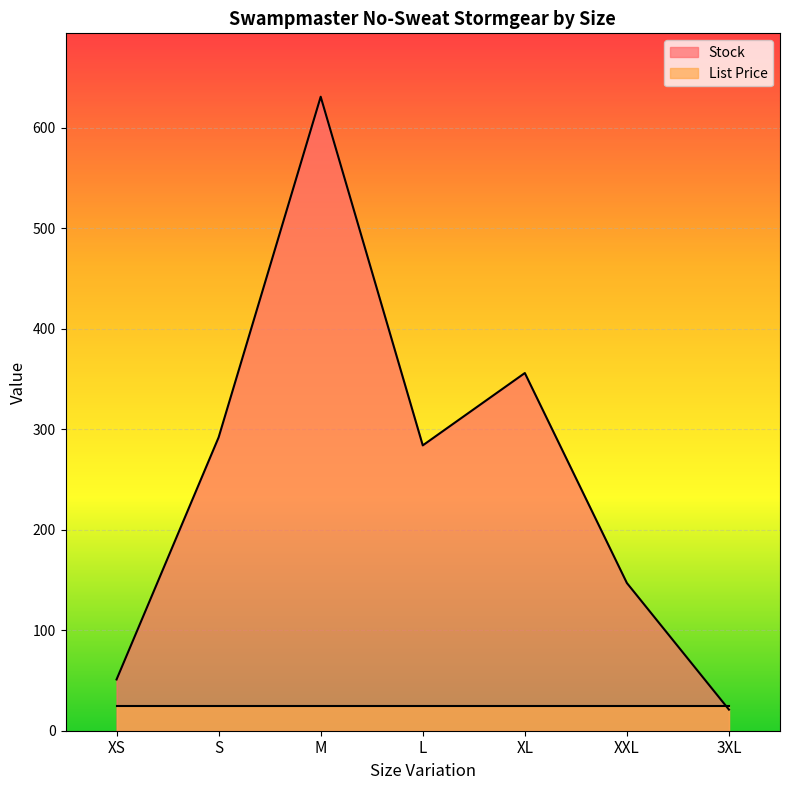

What is the sum of the values at S and L?

576